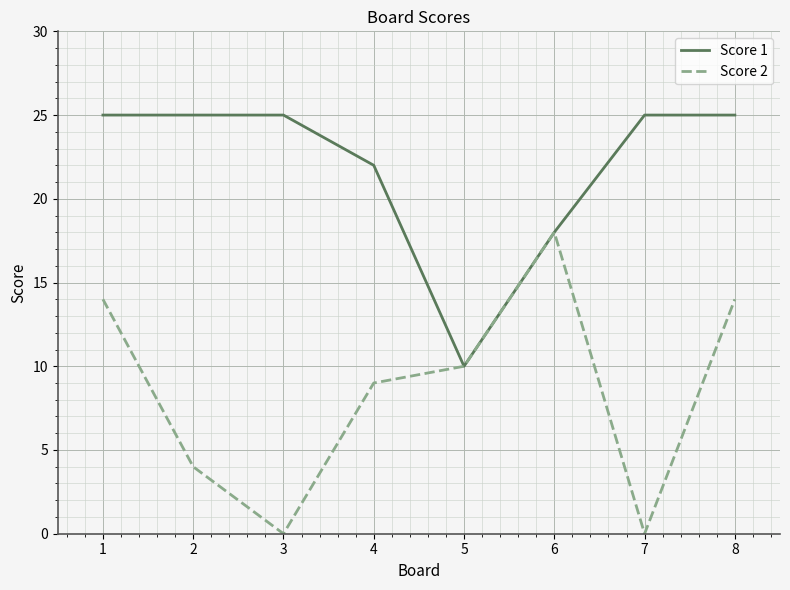

True or false: Score 1 has a value of 25 at 1.

True